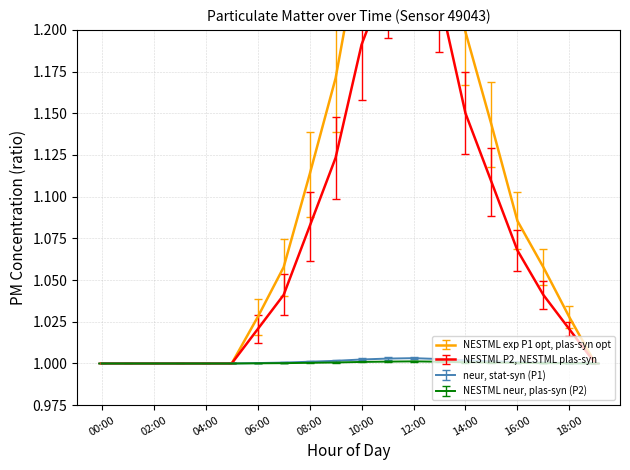

At how many categories does at least one series exceed 1?

13